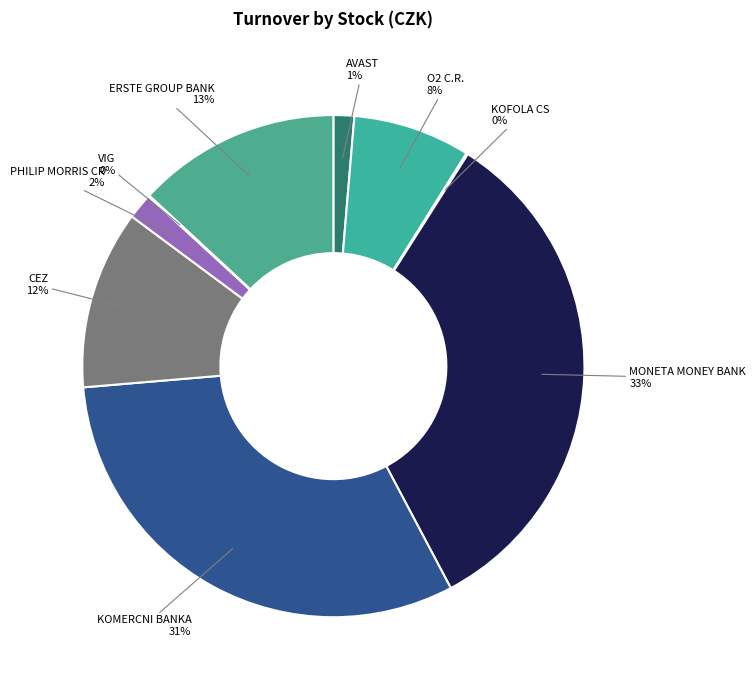

The MONETA MONEY BANK slice represents 46% of the pie. True or false?

False